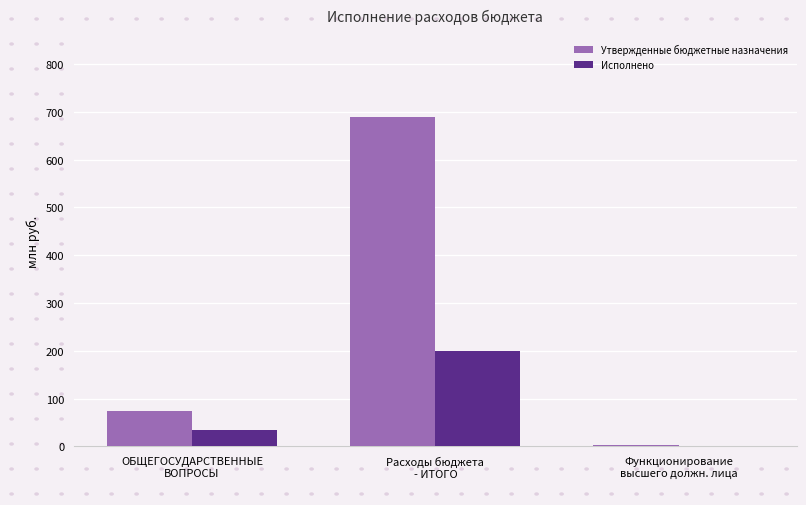

What is the sum of all Утвержденные бюджетные назначения values?

765.9